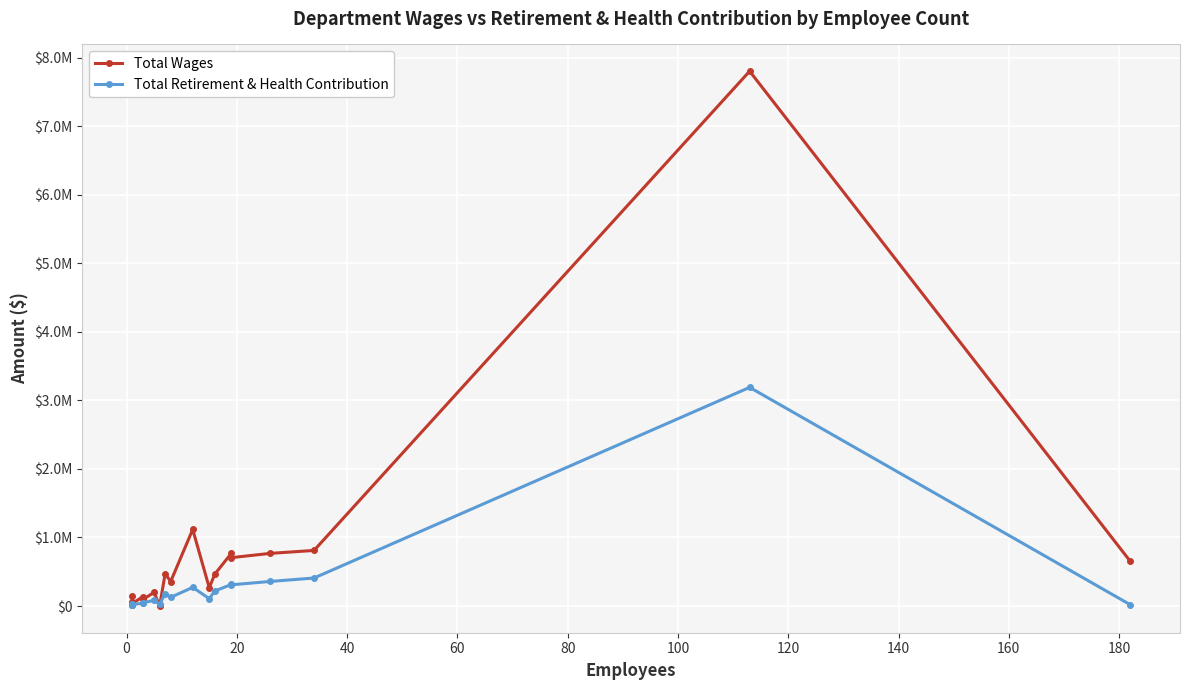

What is the minimum value for Total Retirement & Health Contribution?

15588